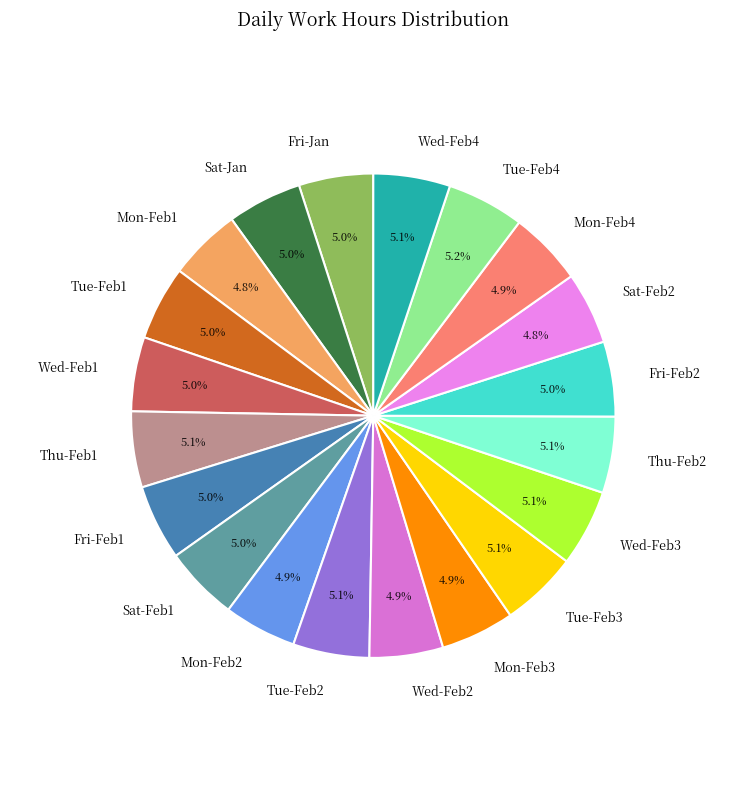

Do Sat-Jan and Wed-Feb4 together represent more than half of the pie?

No